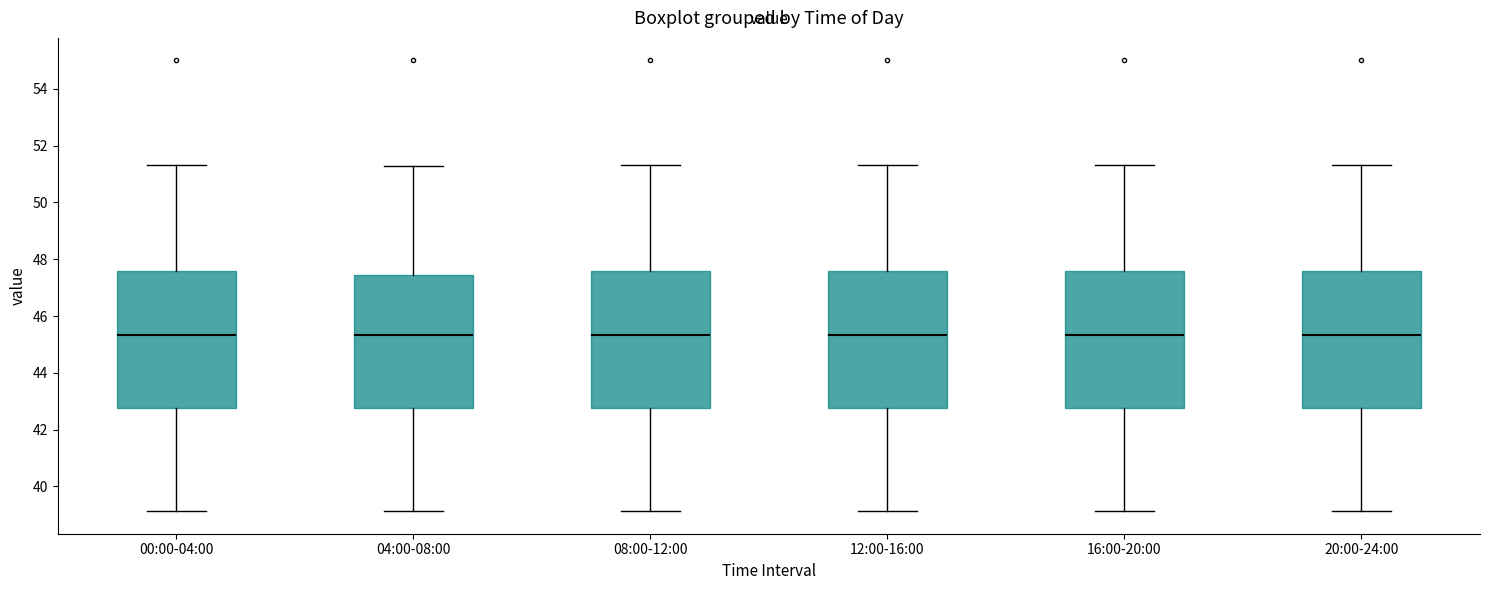

Reading left to right, transcribe this box plot: for each box, give where its median line is, the range the box spans, and where its two whiskers end, as read against the y-axis. The values are not printed on the chart, so give them approximately, as read against the axis.

00:00-04:00: median 45.4, box 42.8 to 47.6, whiskers 39.2 to 51.4
04:00-08:00: median 45.4, box 42.8 to 47.4, whiskers 39.2 to 51.2
08:00-12:00: median 45.4, box 42.8 to 47.6, whiskers 39.2 to 51.4
12:00-16:00: median 45.4, box 42.8 to 47.6, whiskers 39.2 to 51.4
16:00-20:00: median 45.4, box 42.8 to 47.6, whiskers 39.2 to 51.4
20:00-24:00: median 45.4, box 42.8 to 47.6, whiskers 39.2 to 51.4